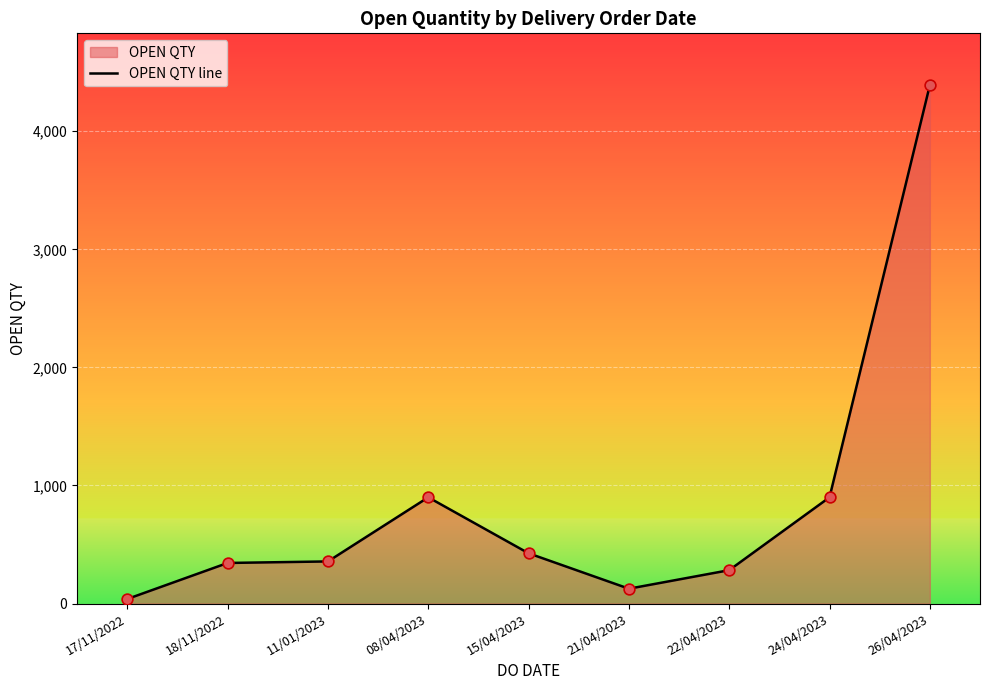

What is the change in value from 22/04/2023 to 26/04/2023?

+4107